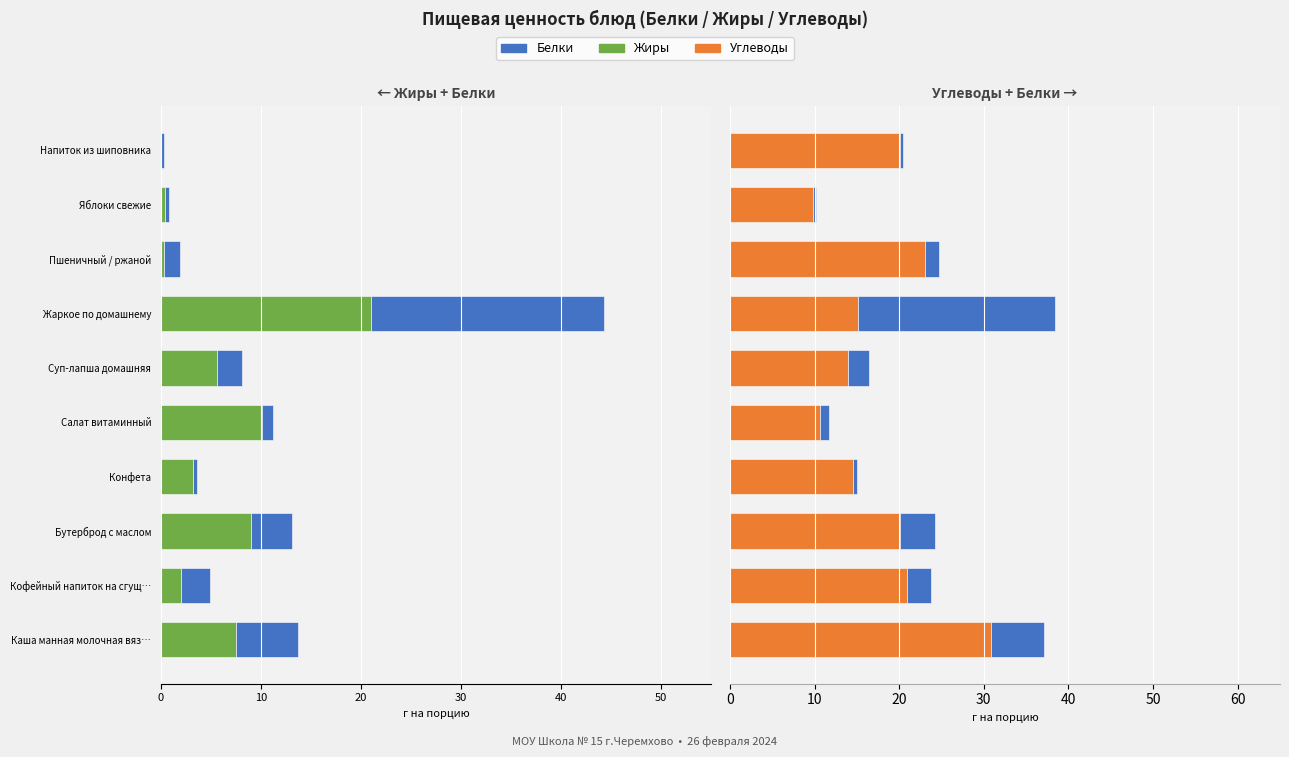

What are all the series names shown in the legend?

Жиры, Белки, Углеводы